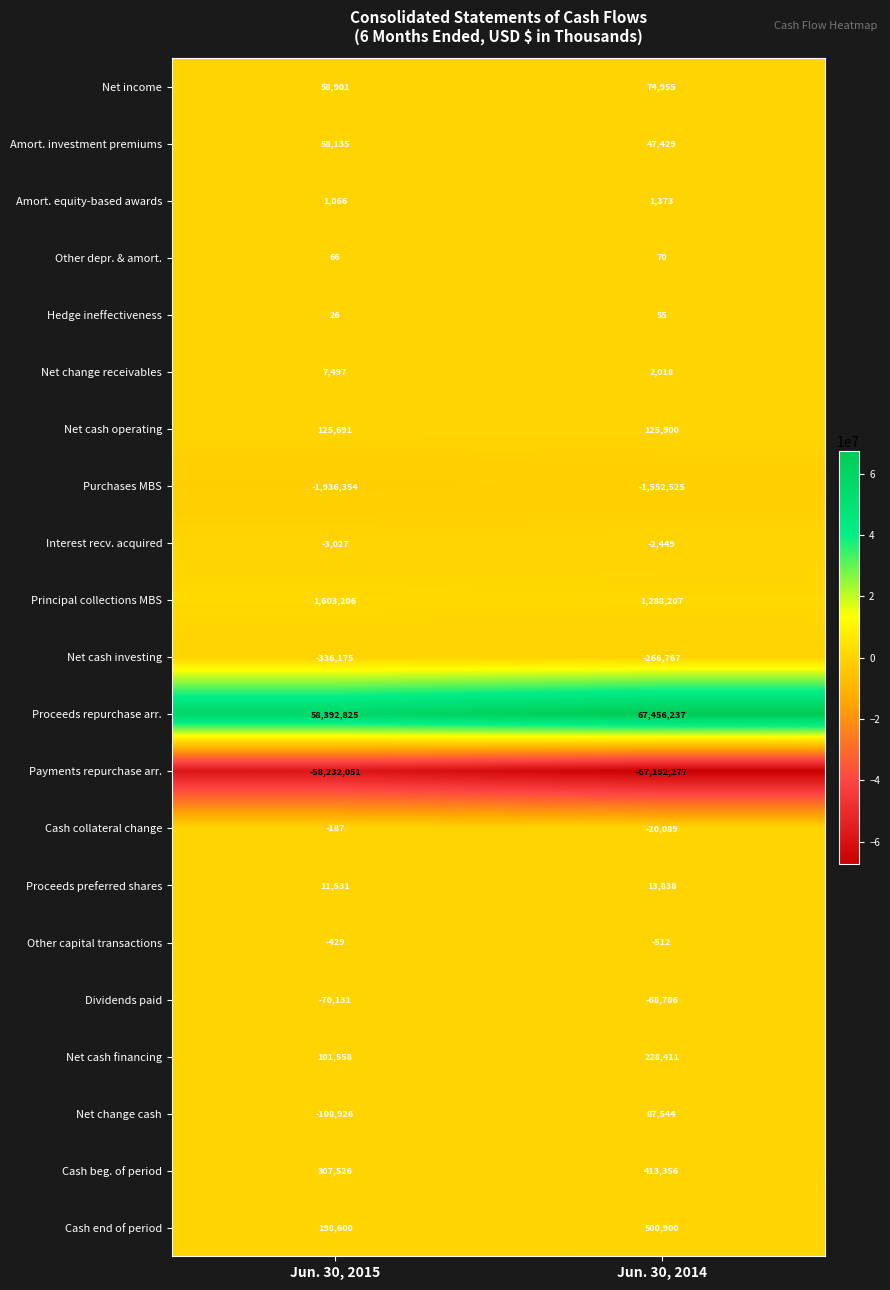

Read the Net income value at Jun. 30, 2014, to the nearest 100.

75000